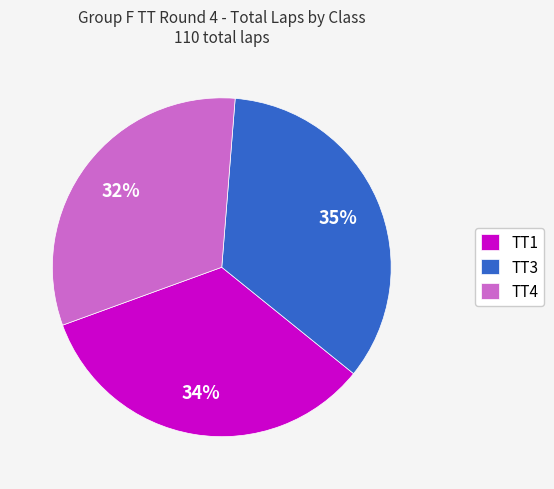

Between TT4 and TT3, which is larger?

TT3